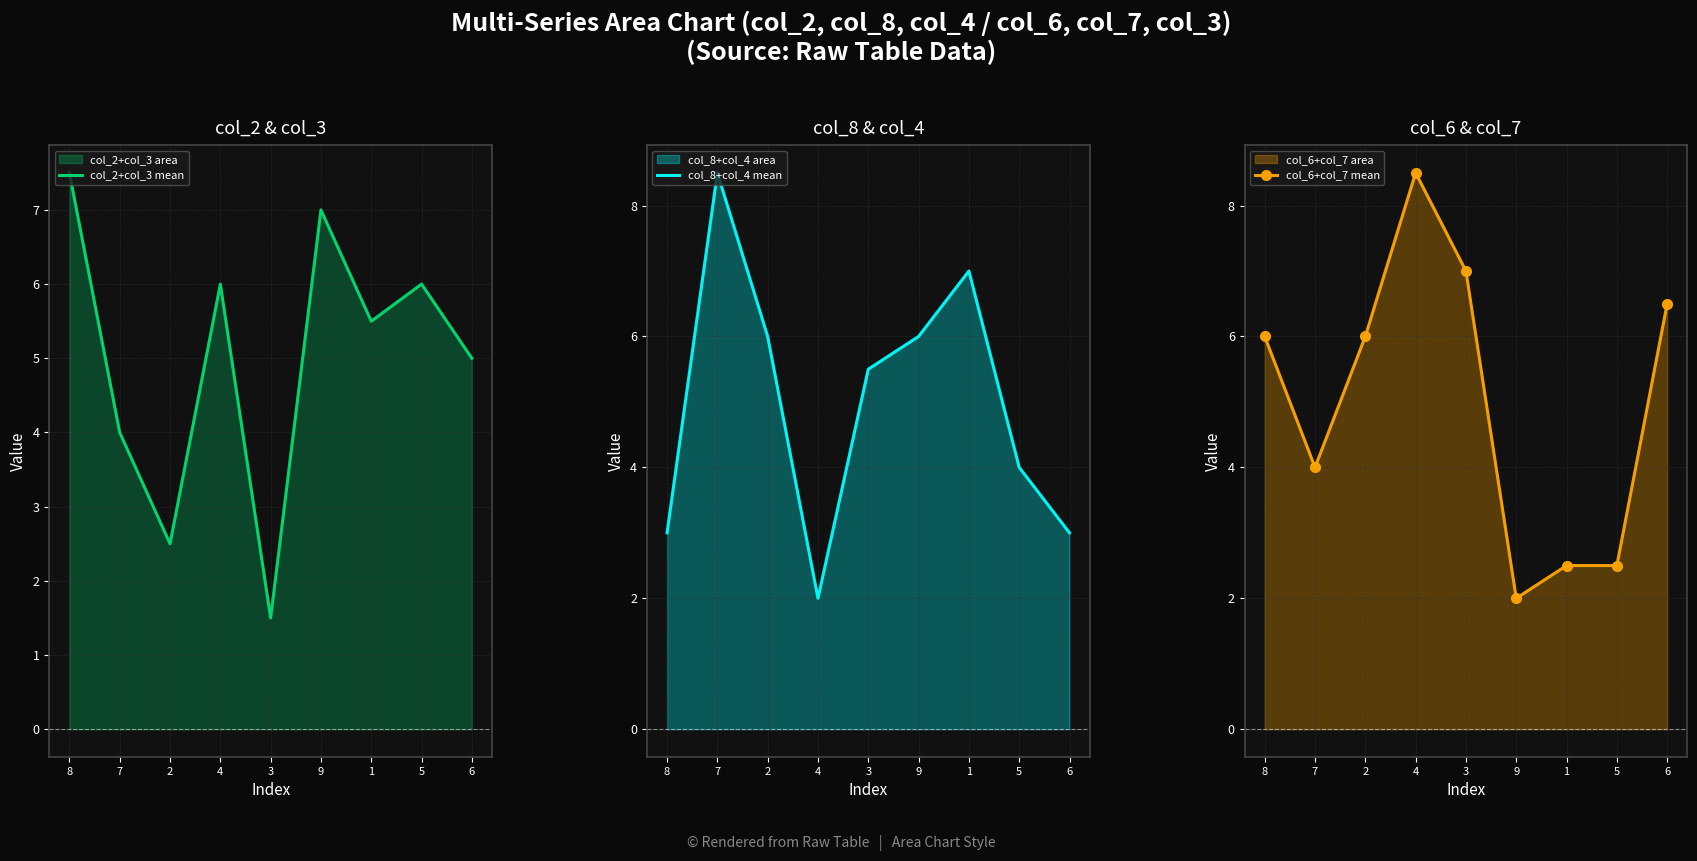

What is the sum of all col_6+col_7 mean values?

45.0